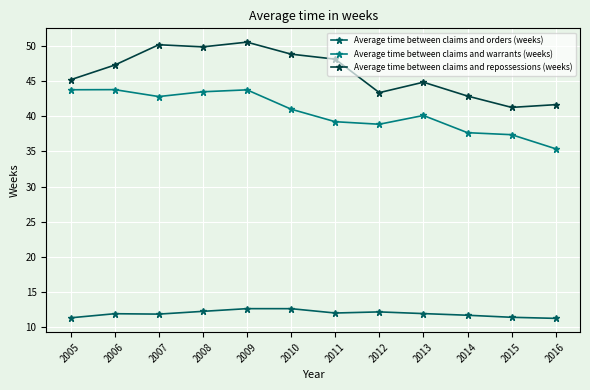

What is the average value of the Average time between claims and repossessions (weeks) series?

46.2